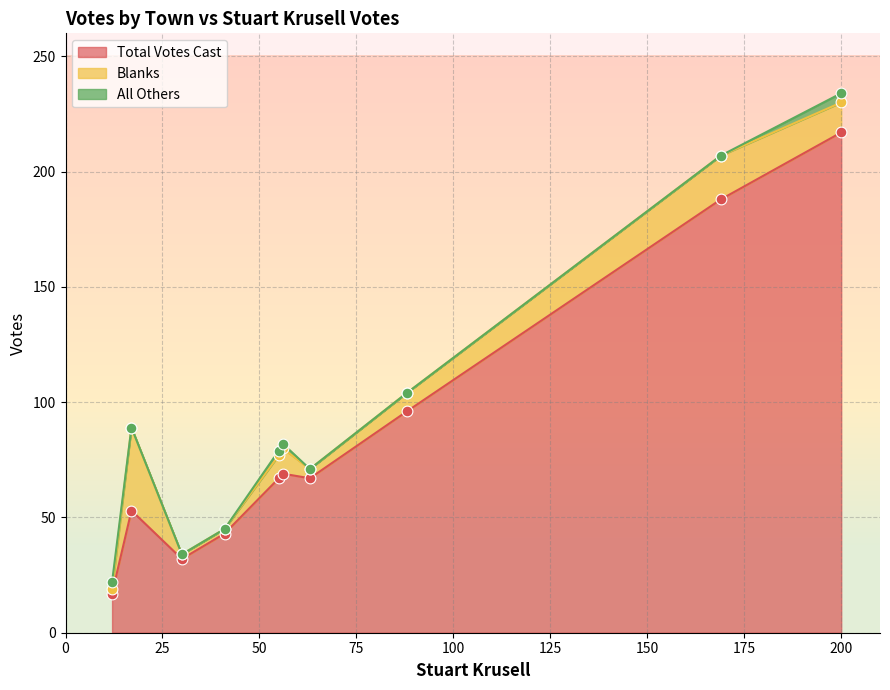

Is the value of All Others at W. Brookfield greater than the value of Blanks at Oakham?

No